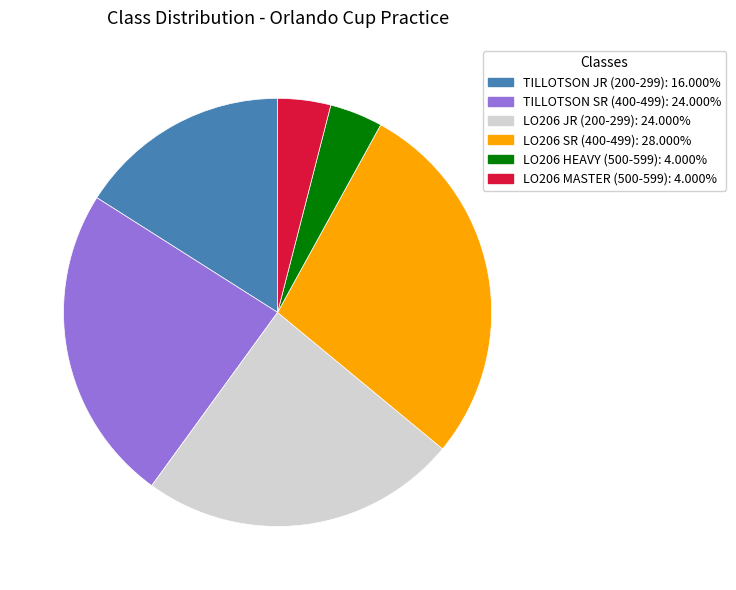

Do TILLOTSON SR (400-499) and LO206 SR (400-499) together represent more than half of the pie?

Yes